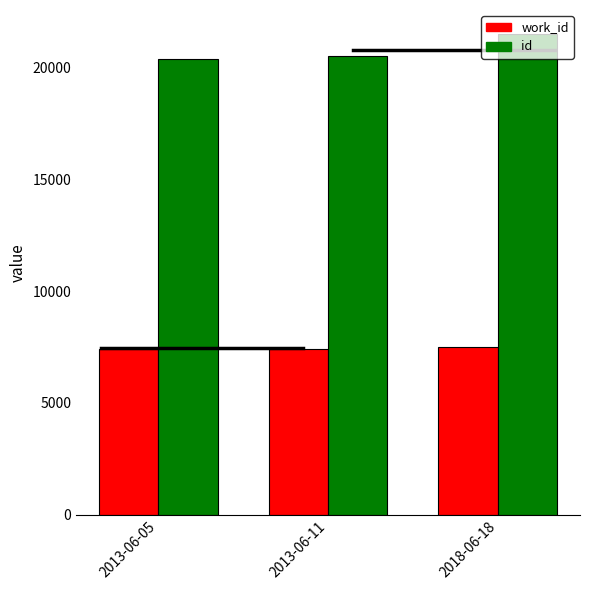

What is the value of the work_id bar at the 1st from the left?

7399